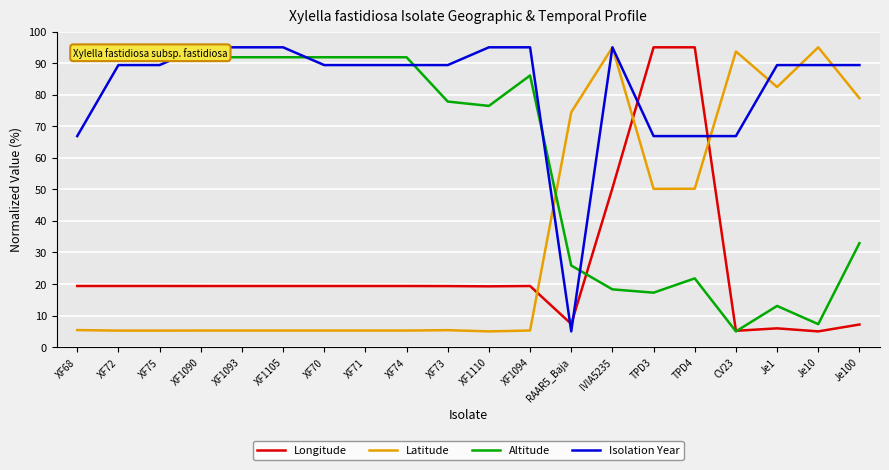

What is the label of the 20th point from the right?

XF68